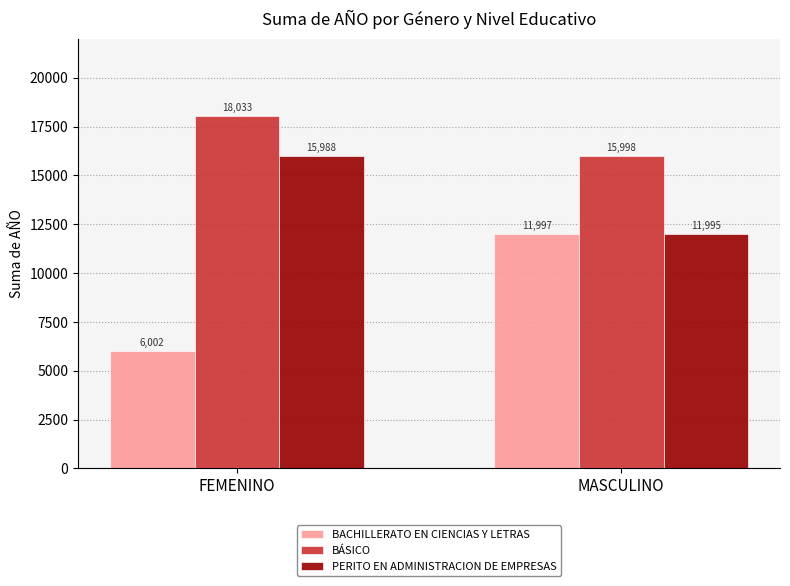

Rank the categories by BÁSICO value from highest to lowest.

FEMENINO, MASCULINO